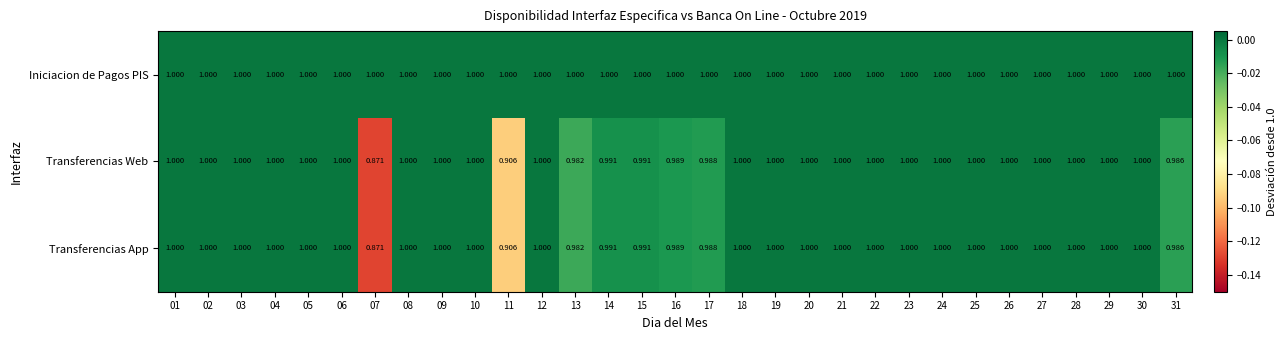

Which series has the largest total across all categories?

Iniciacion de Pagos PIS